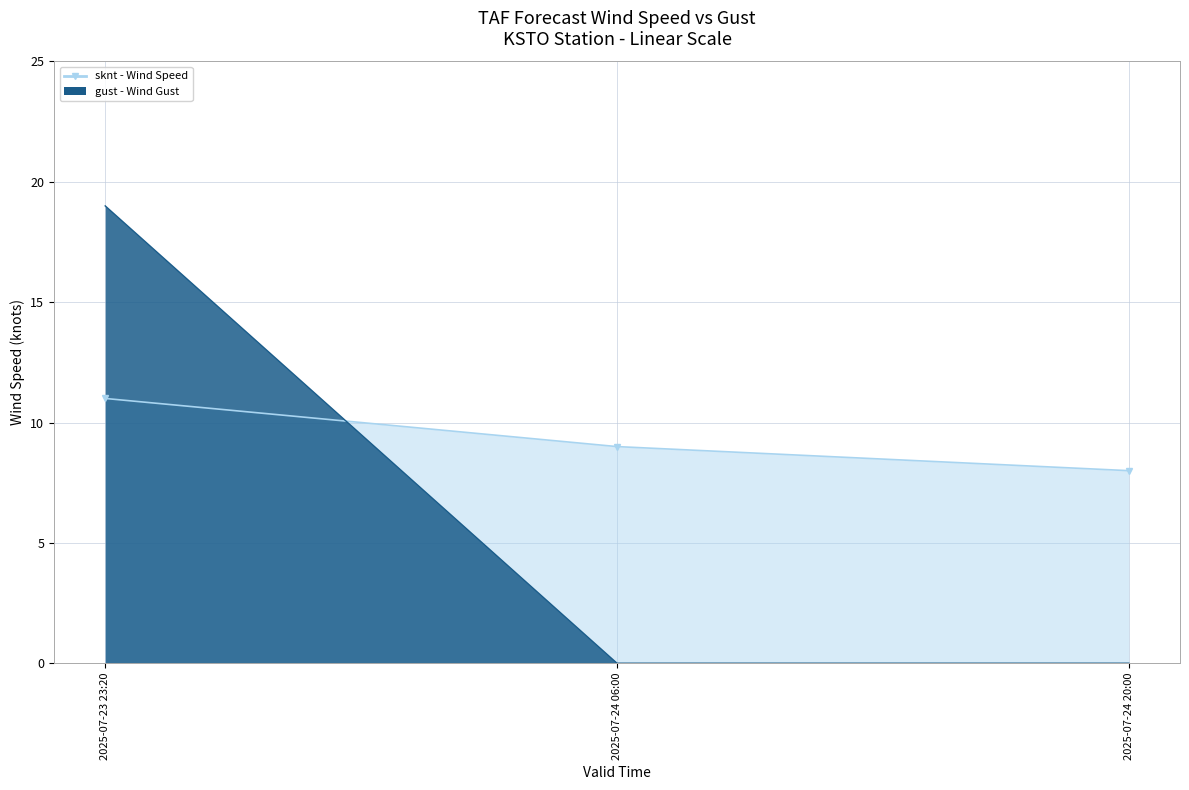

True or false: gust_line has a value of 9 at 2025-07-24 20:00.

False